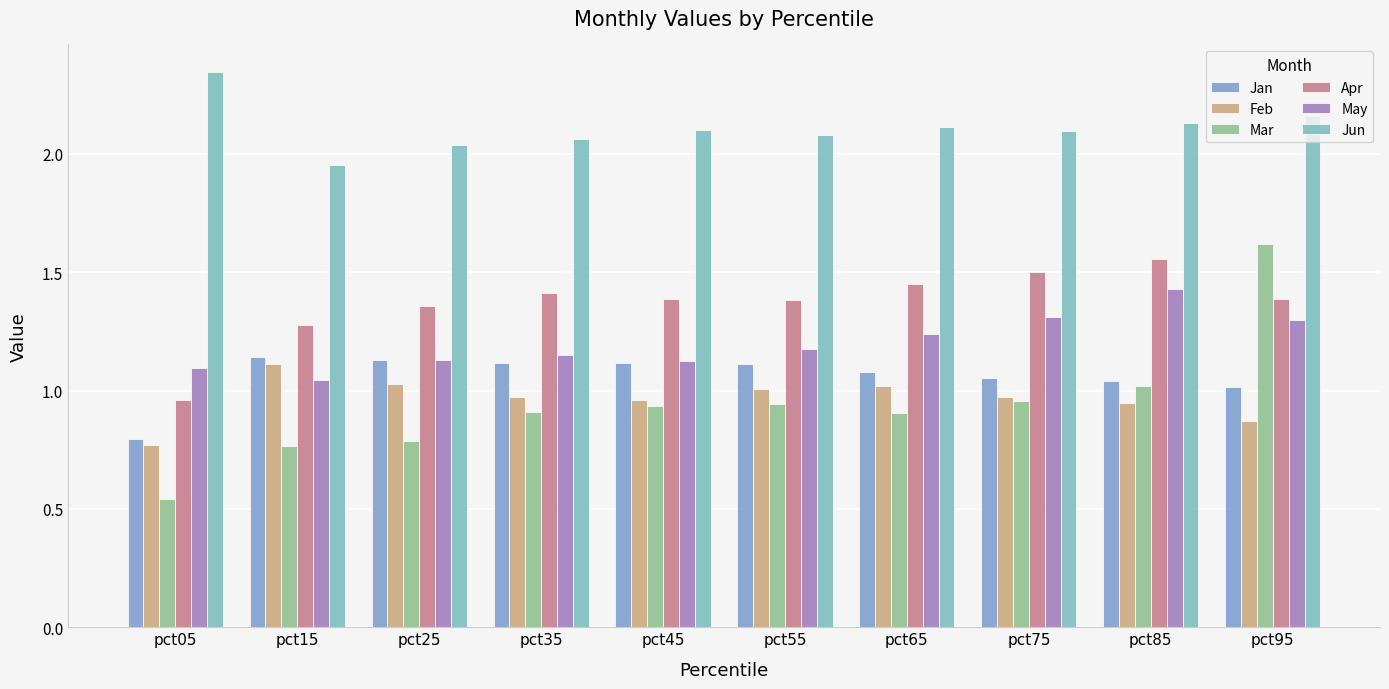

What is the minimum value for Jun?

2.0